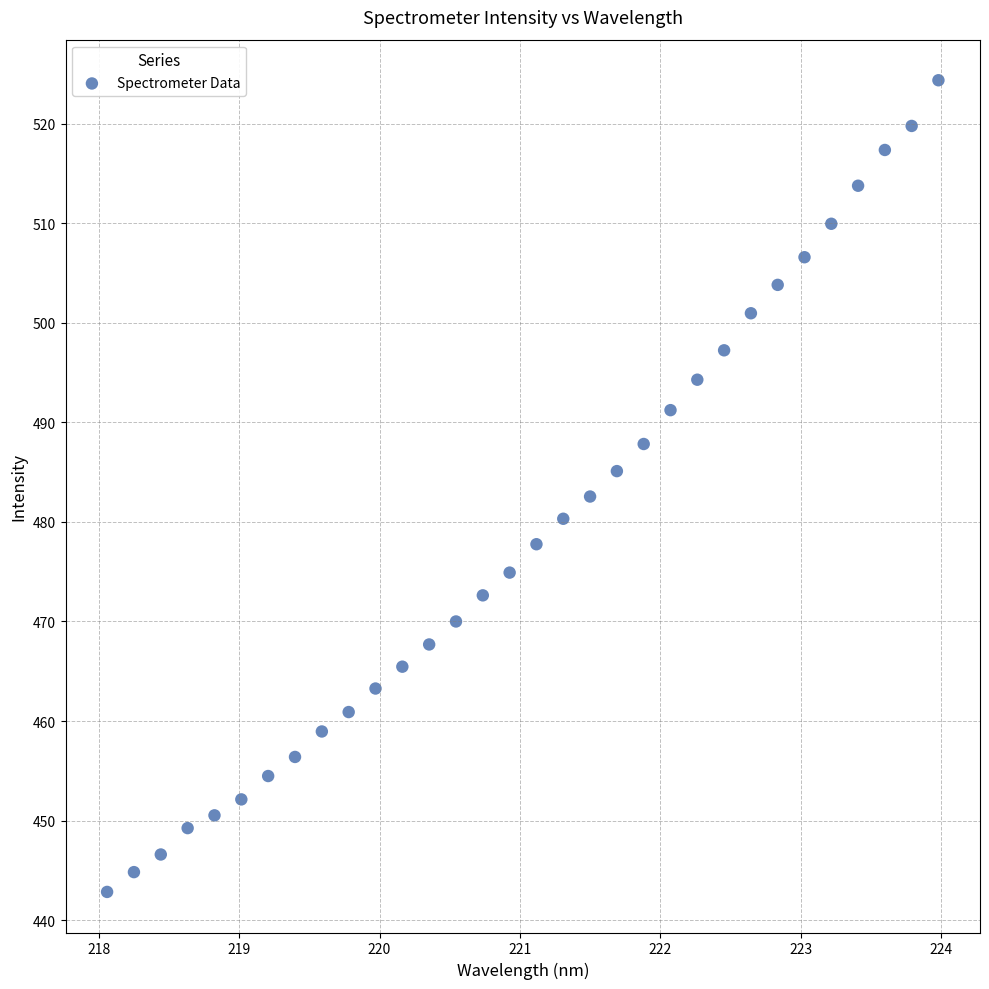

What is the range of X values (max minus min)?

5.9